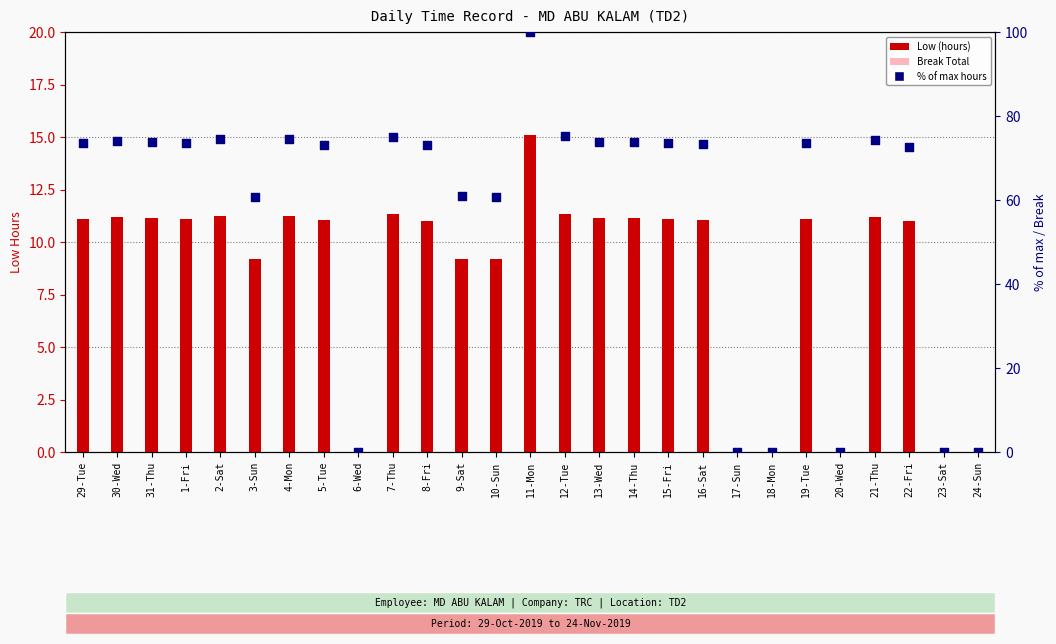

Which series contains the highest Y value?

% of max hours